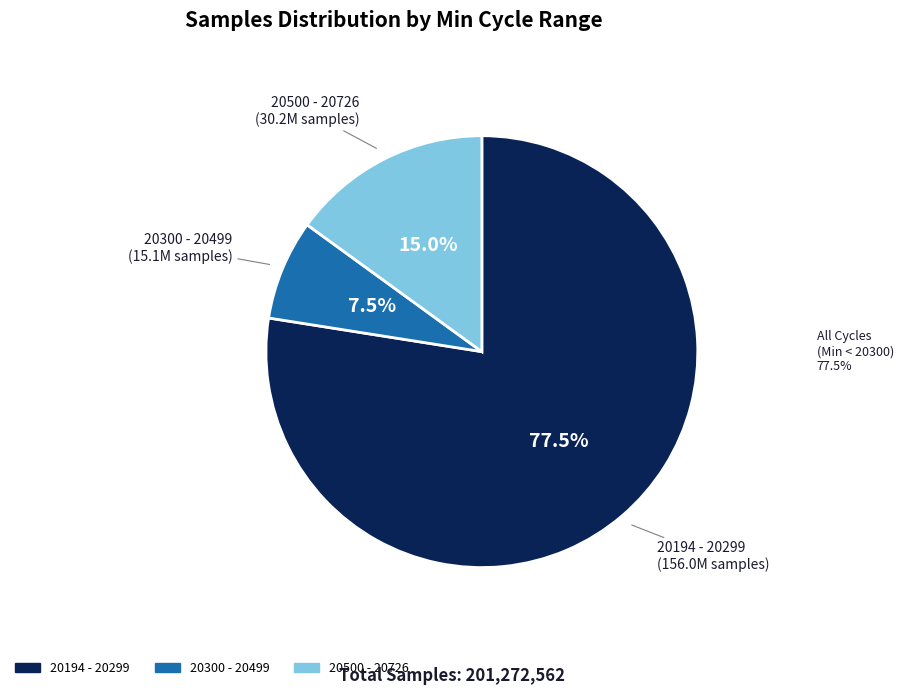

Does any single category account for the majority?

Yes